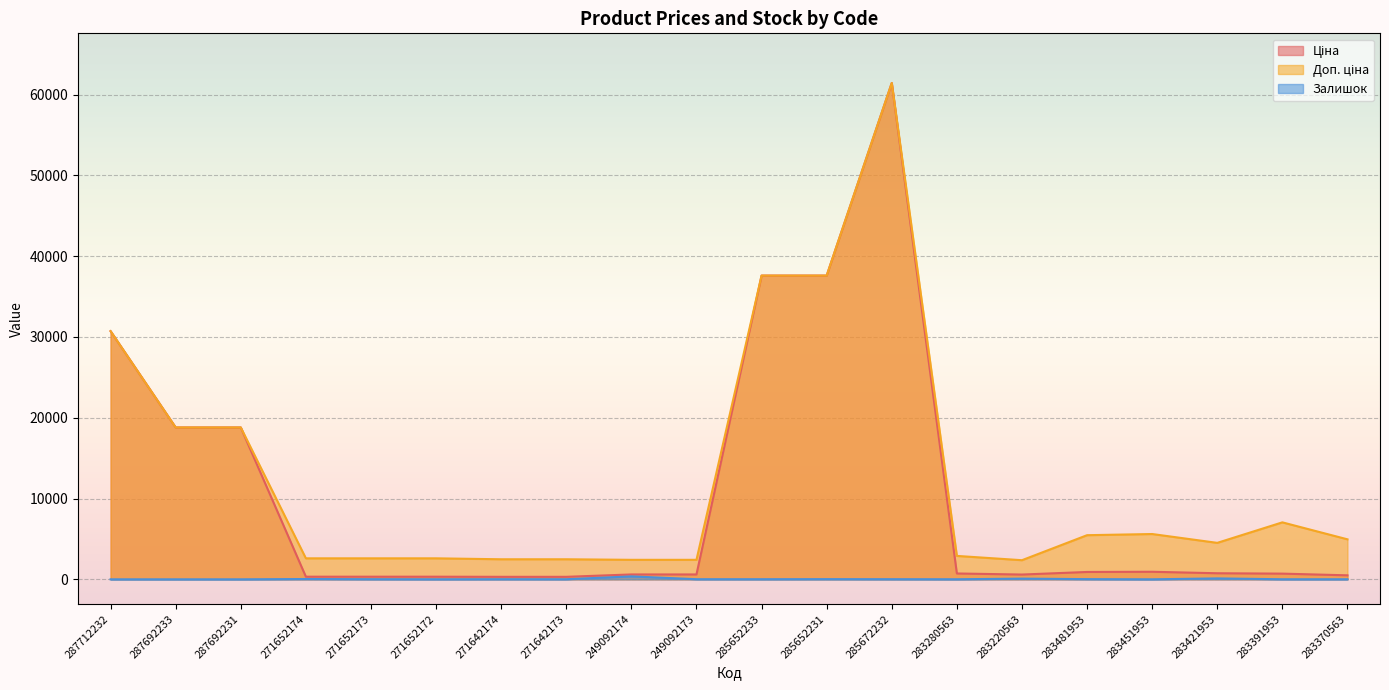

Reading left to right, transcribe all the data shown in this chart.

Ціна: 287712232=30717.1	287692233=18796.8	287692231=18796.8	271652174=324.8	271652173=324.8	271652172=324.8	271642174=310.3	271642173=310.3	249092174=603.7	249092173=603.7	285652233=37593.6	285652231=37593.6	285672232=61434.3	283280563=724.5	283220563=591.6	283481953=910.4	283451953=934.5	283421953=752.2	283391953=705.1	283370563=495.0
Доп. ціна: 287712232=30717.1	287692233=18796.8	287692231=18796.8	271652174=2598.3	271652173=2598.3	271652172=2598.3	271642174=2482.4	271642173=2482.4	249092174=2414.8	249092173=2414.8	285652233=37593.6	285652231=37593.6	285672232=61434.3	283280563=2897.8	283220563=2366.5	283481953=5462.3	283451953=5607.2	283421953=4513.3	283391953=7051.3	283370563=4950.4
Залишок: 287712232=0.0	287692233=0.0	287692231=0.0	271652174=38.0	271652173=15.0	271652172=5.0	271642174=14.0	271642173=10.0	249092174=365.0	249092173=14.0	285652233=14.0	285652231=23.0	285672232=16.0	283280563=9.0	283220563=86.0	283481953=24.0	283451953=2.0	283421953=113.0	283391953=8.0	283370563=9.0